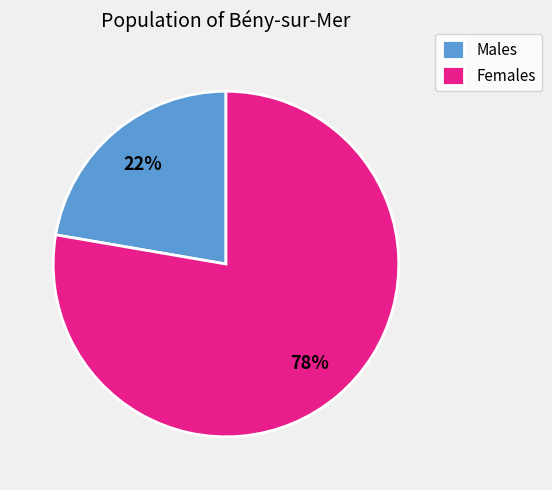

Rank the categories by value from lowest to highest.

Males, Females